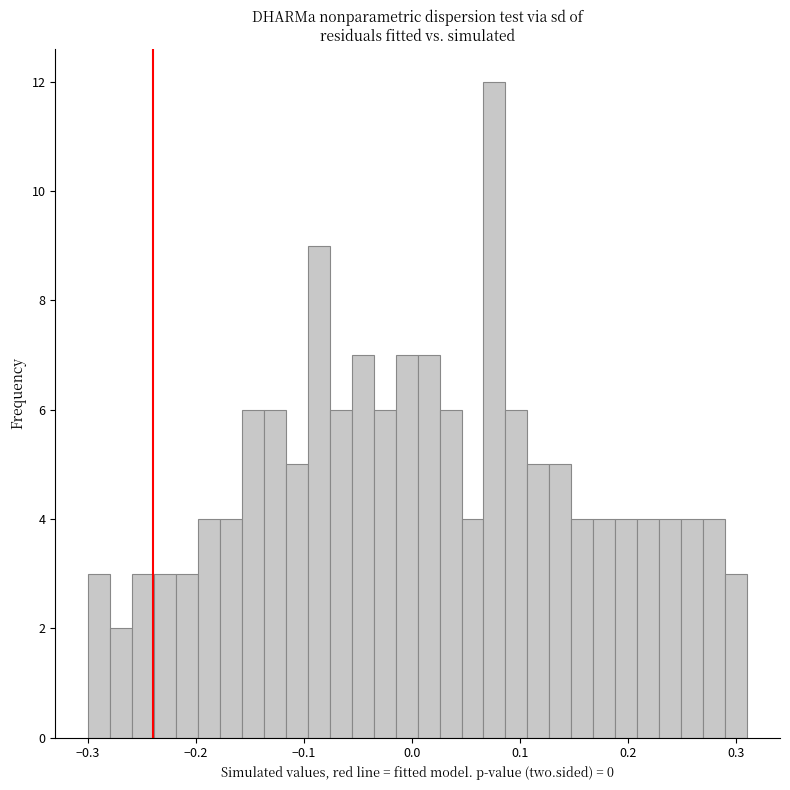

Read against the x-axis, roughly where is the centre of the tallest bar?

0.08